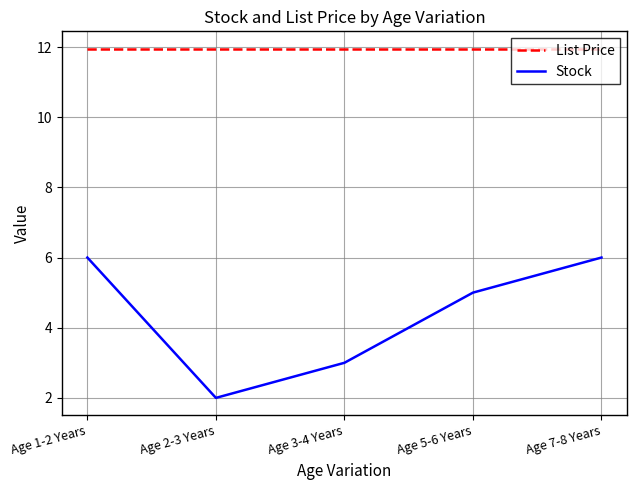

What is the average value of the Stock series?

4.4